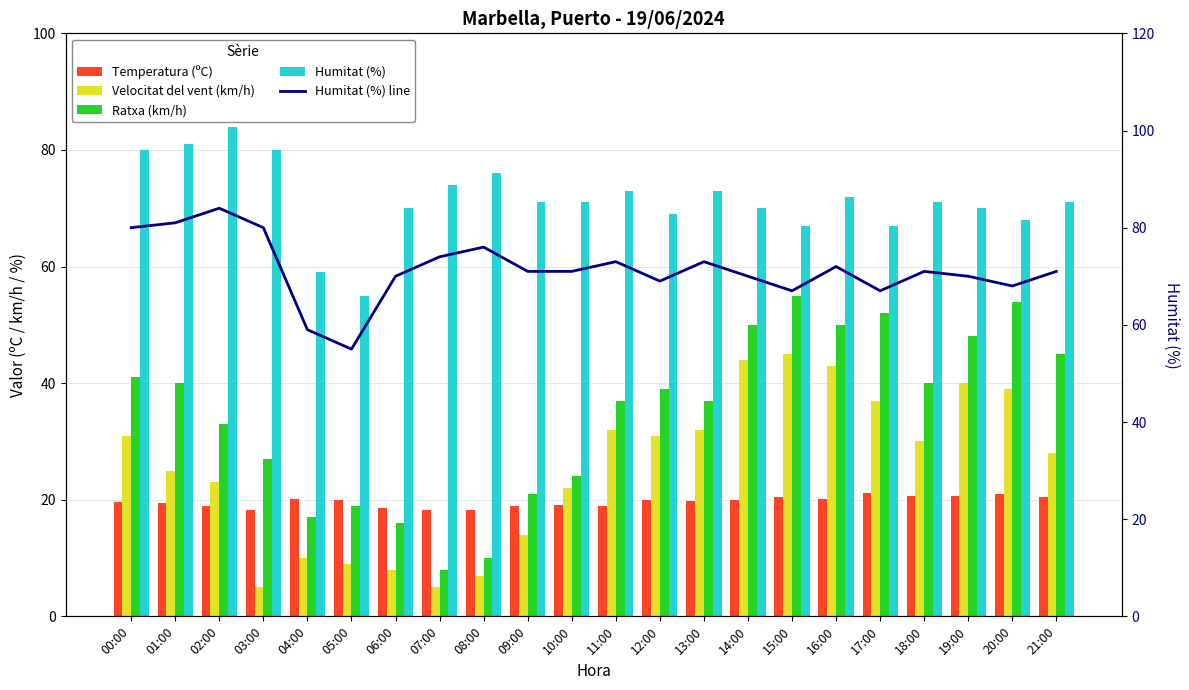

At which label does Velocitat del vent (km/h) first exceed 30?

00:00